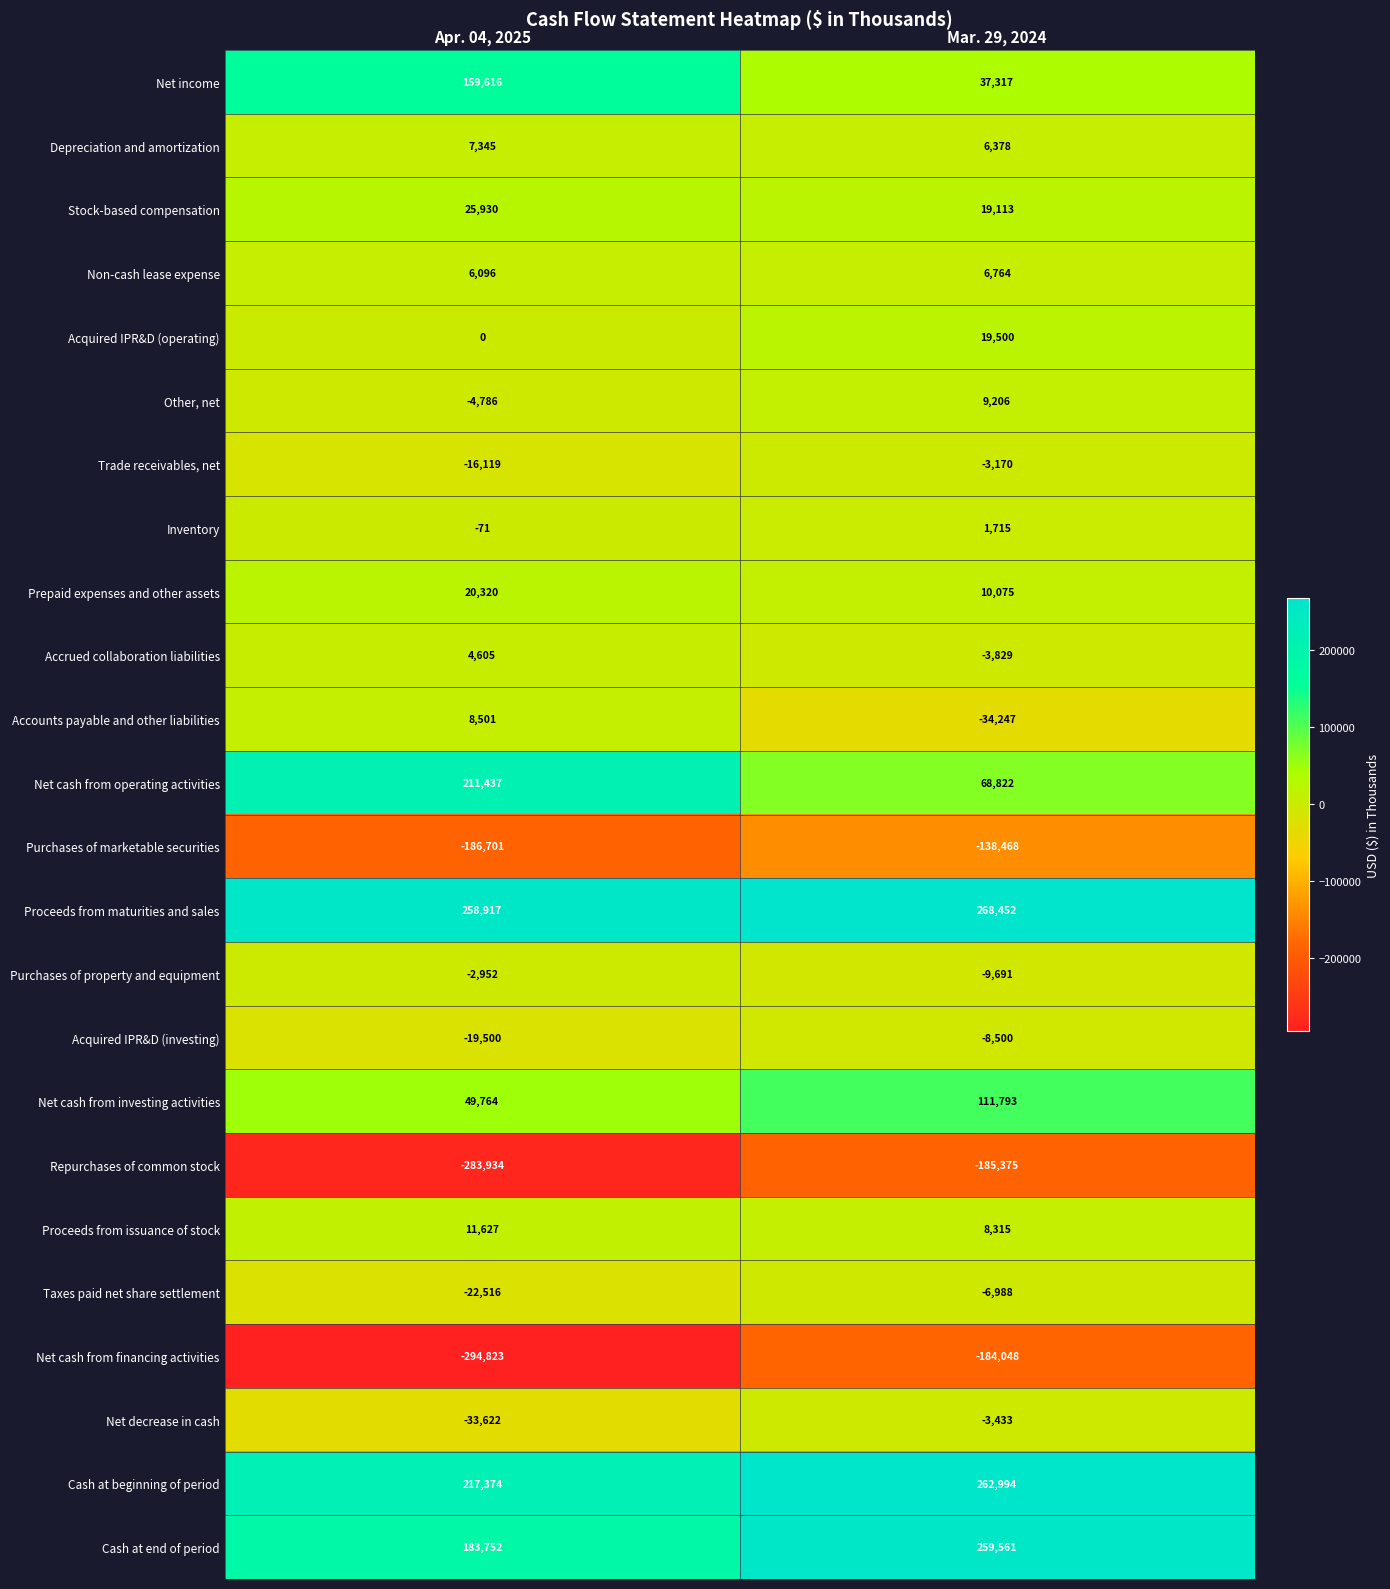

Which label corresponds to the largest value in the chart?

Mar. 29, 2024